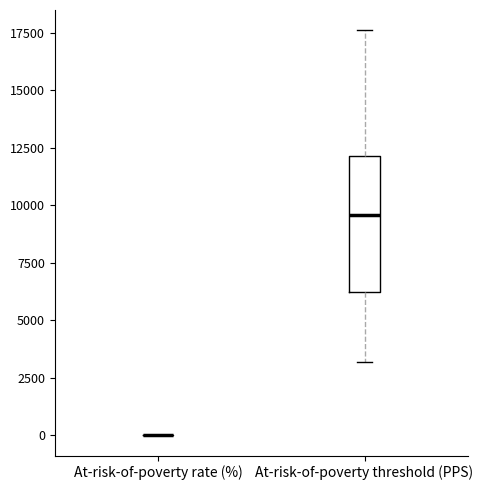

Reading left to right, read every box against the y-axis: the position of its median line, the range the box covers, and the ends of its whiskers. The values are not printed on the chart, so give them approximately, as read against the axis.

At-risk-of-poverty rate (%): box collapsed to a line at 0, whiskers 0 to 0
At-risk-of-poverty threshold (PPS): median 9500, box 6000 to 12000, whiskers 3000 to 17500